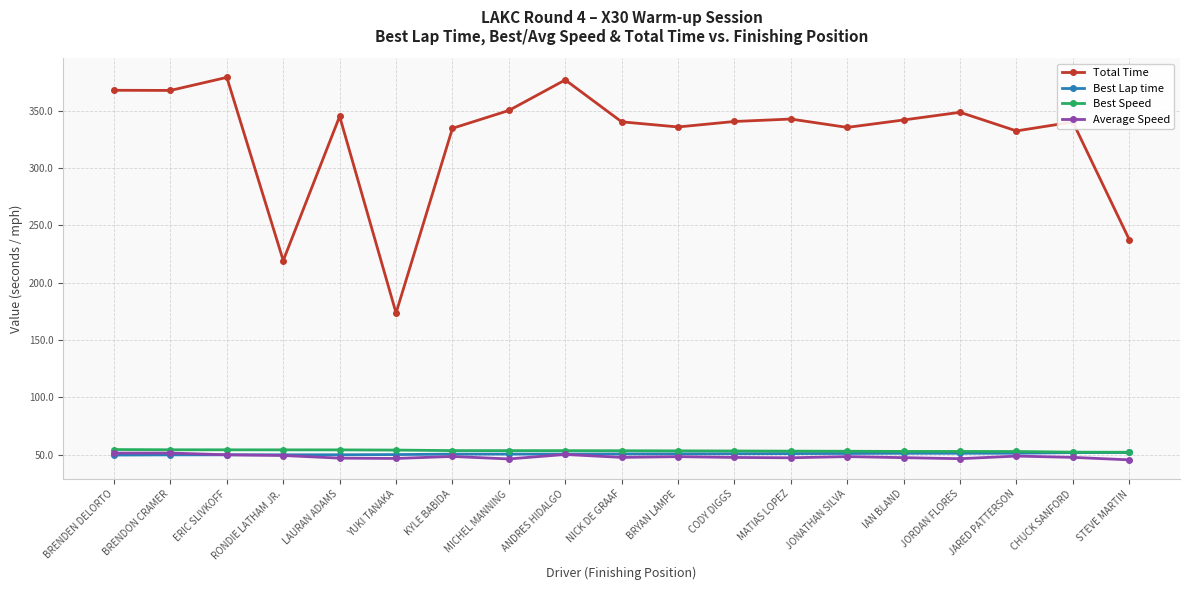

What is the difference between the highest and lowest values at YUKI TANAKA?

127.0